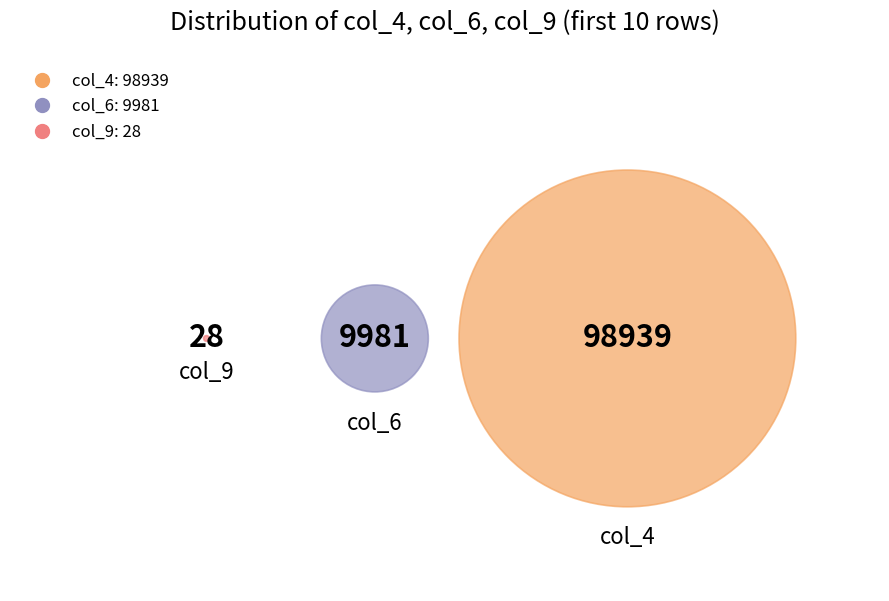

Does 27 account for over 50% of the chart?

No